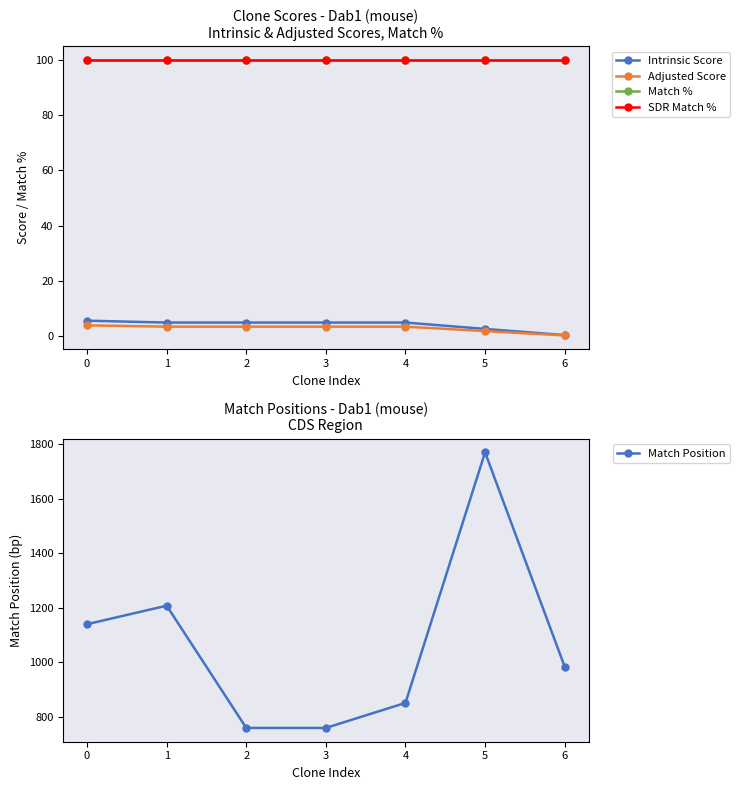

What is the value of the Match % point at the 6th from the left?

100.0